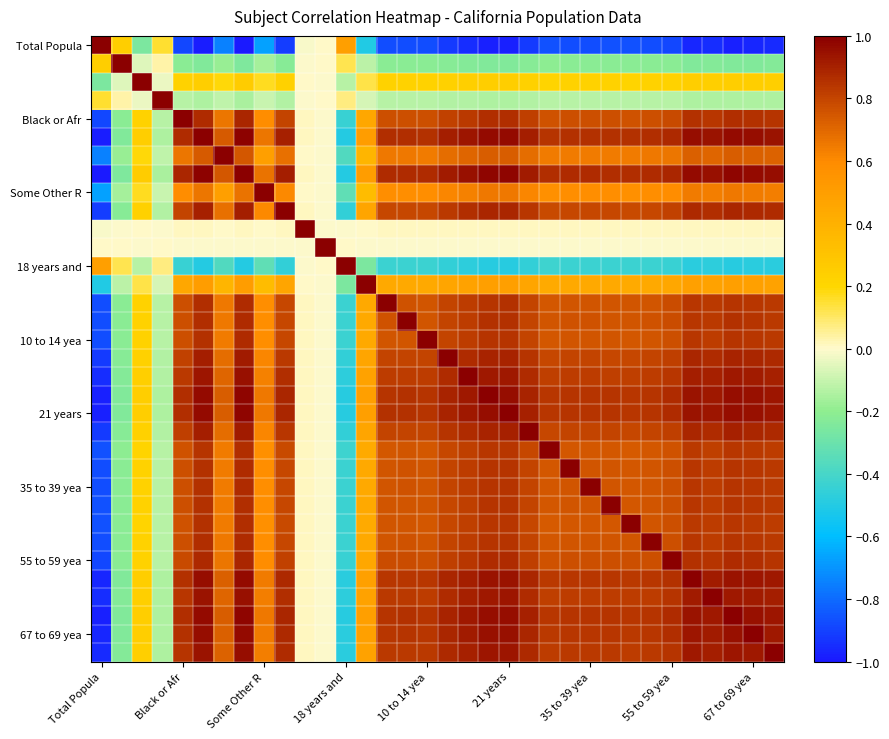

How many series are shown in this chart?

34